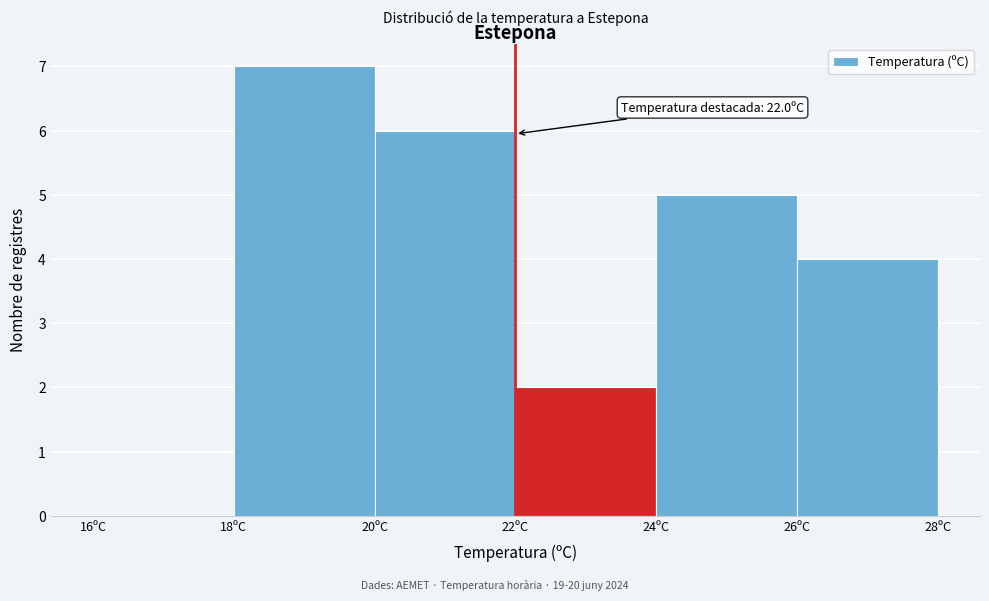

Over which range of the x-axis is the bar tallest?

18 to 20